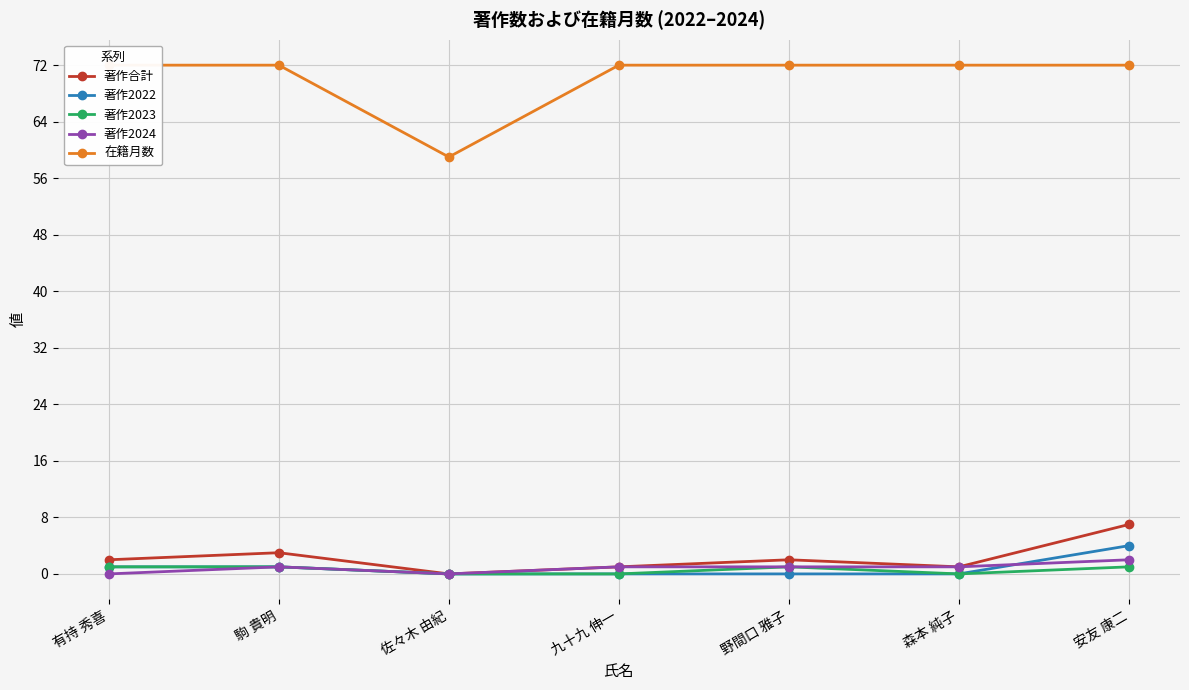

What is the label of the 3rd point from the left?

佐々木 由紀